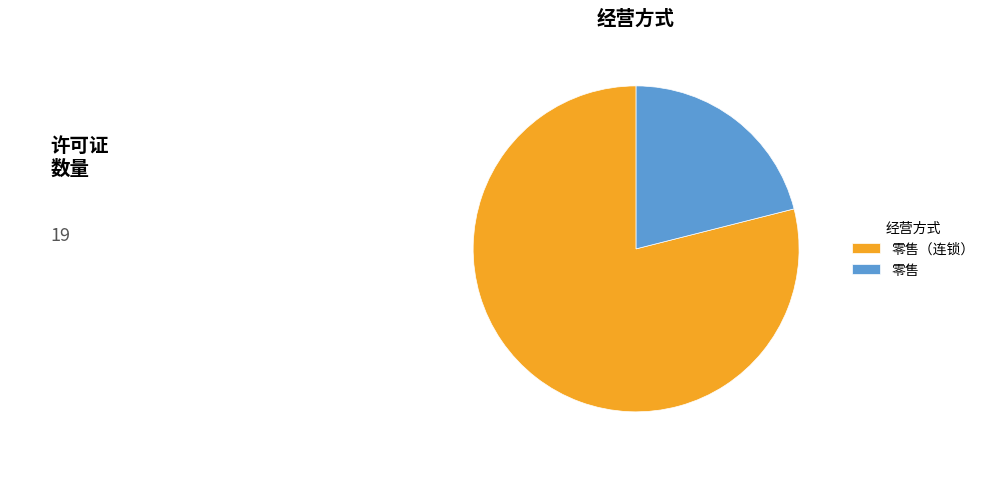

Approximately how many times larger is the value at 零售 compared to 零售（连锁）?

0.3